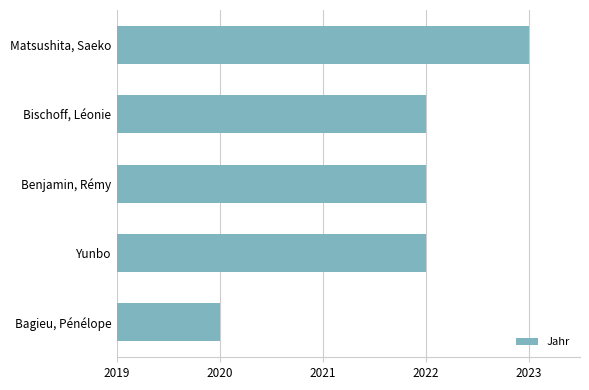

How many series are shown in this chart?

1